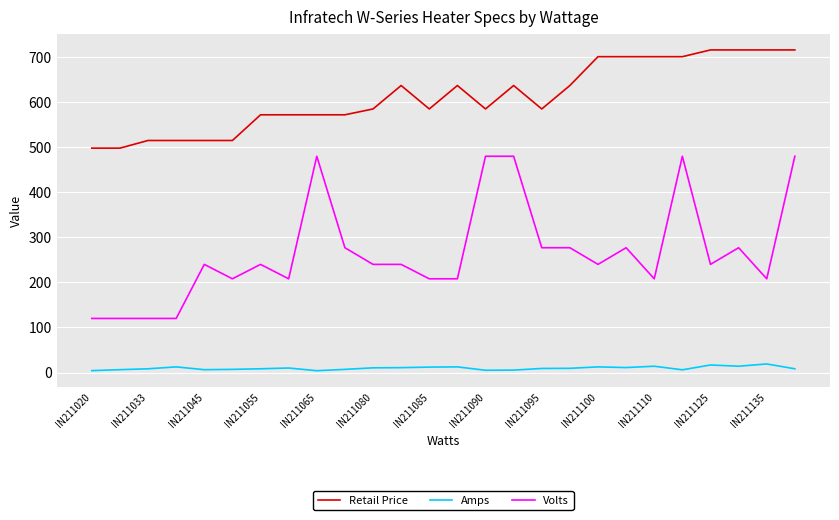

List the series in order of their peak value, lowest first.

Amps, Volts, Retail Price